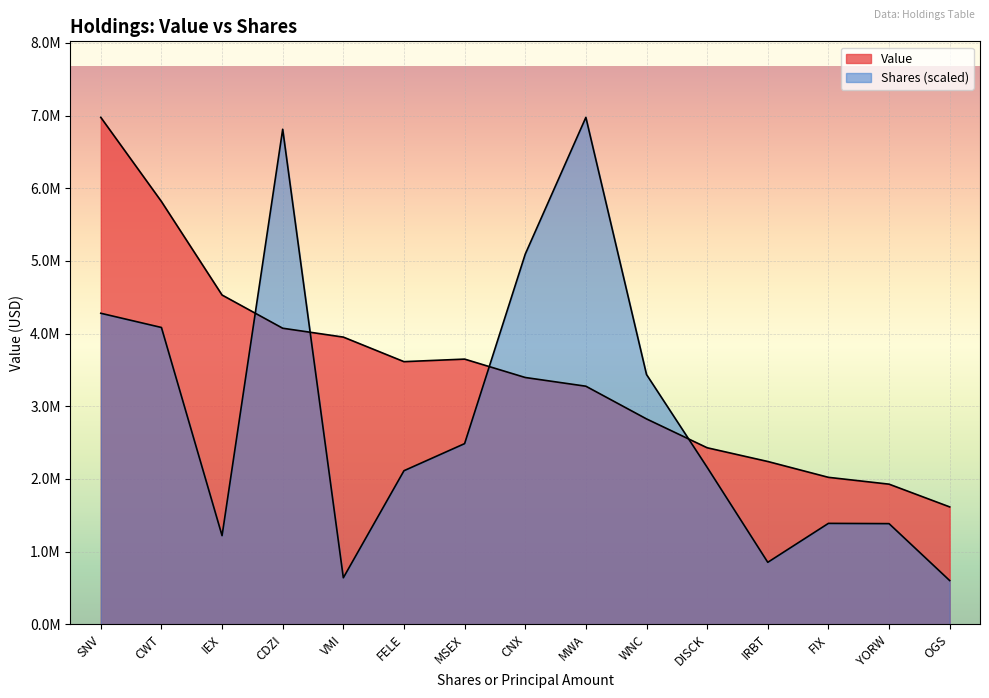

Which series changed the most between CWT and MSEX?

Value